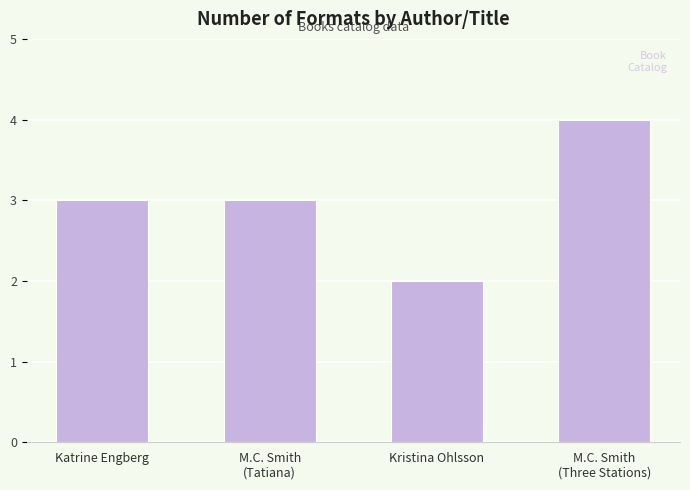

Read the value at Katrine Engberg.

3